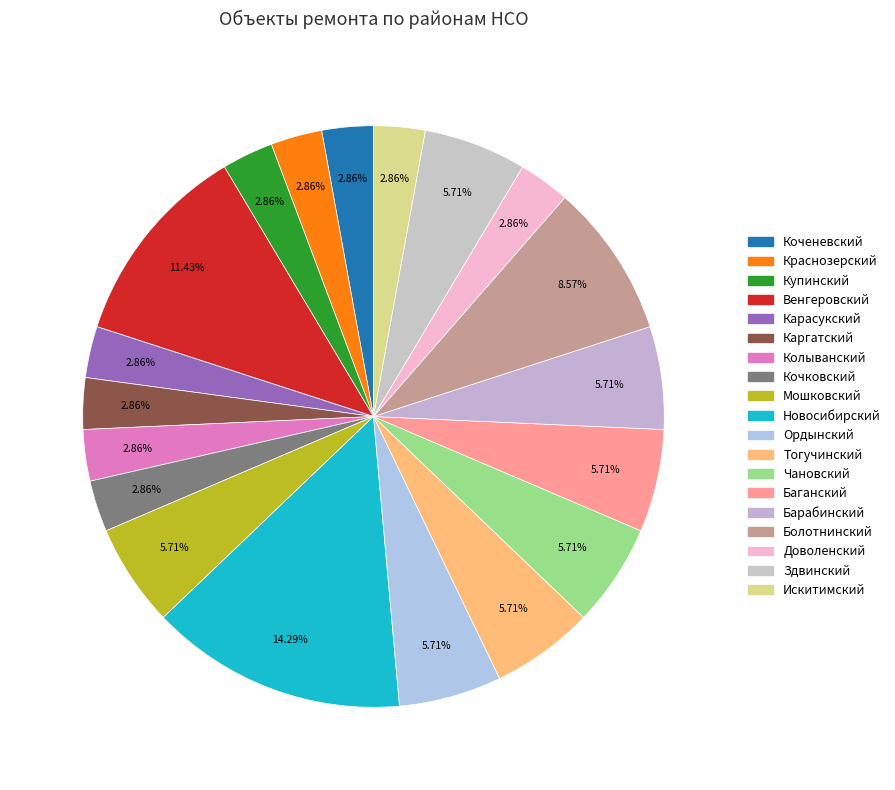

Is Доволенский the majority of the pie?

No